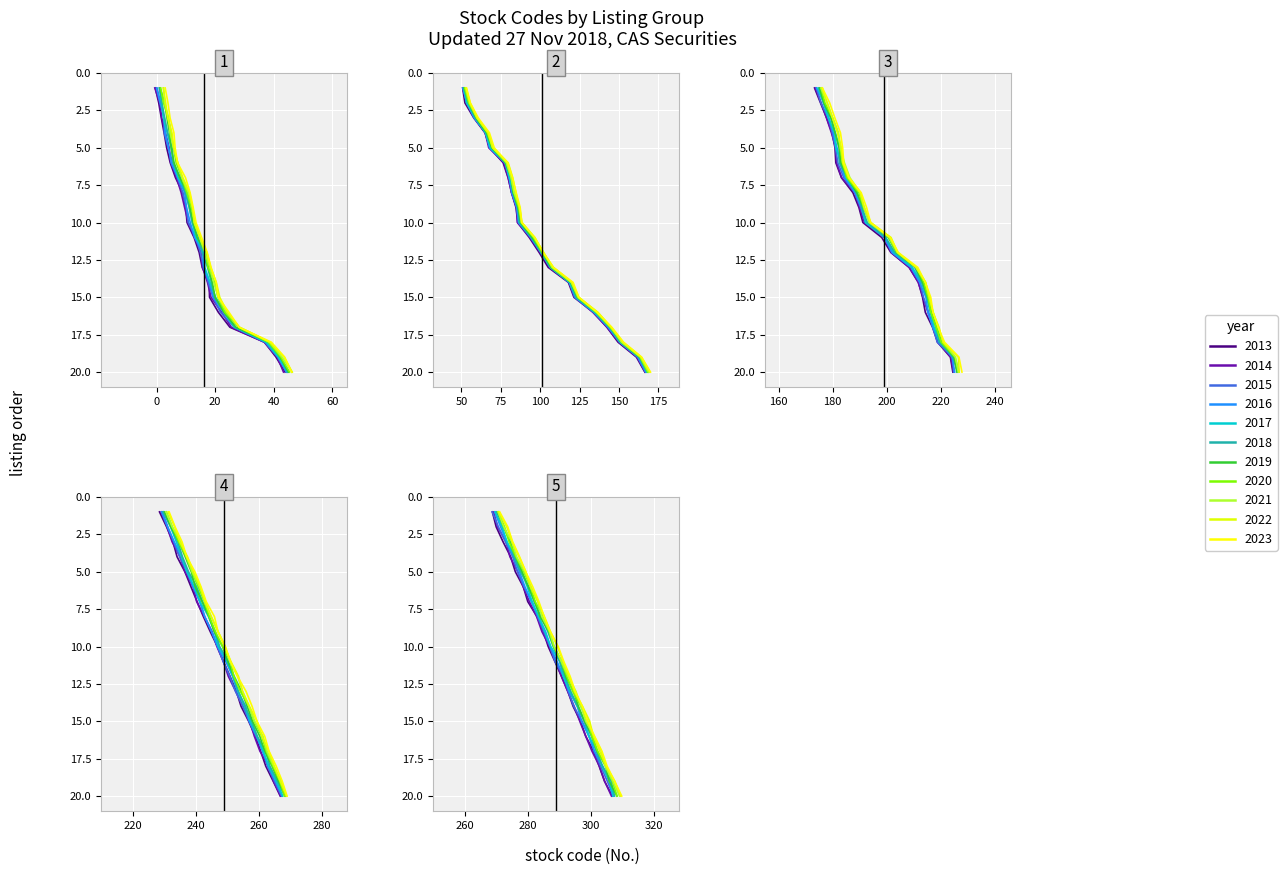

The Group 2 series shows 6 at 15. True or false?

False